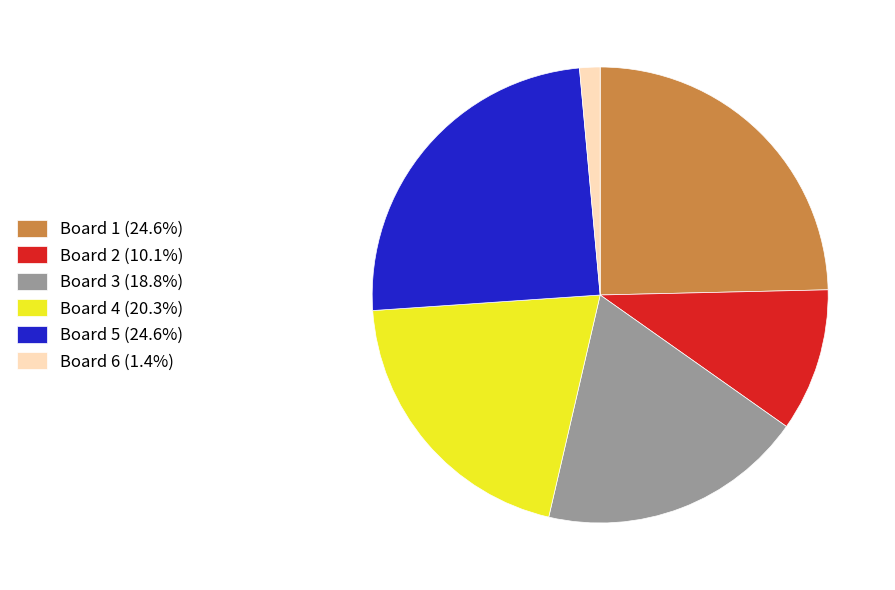

The Board 2 slice represents 1% of the pie. True or false?

False